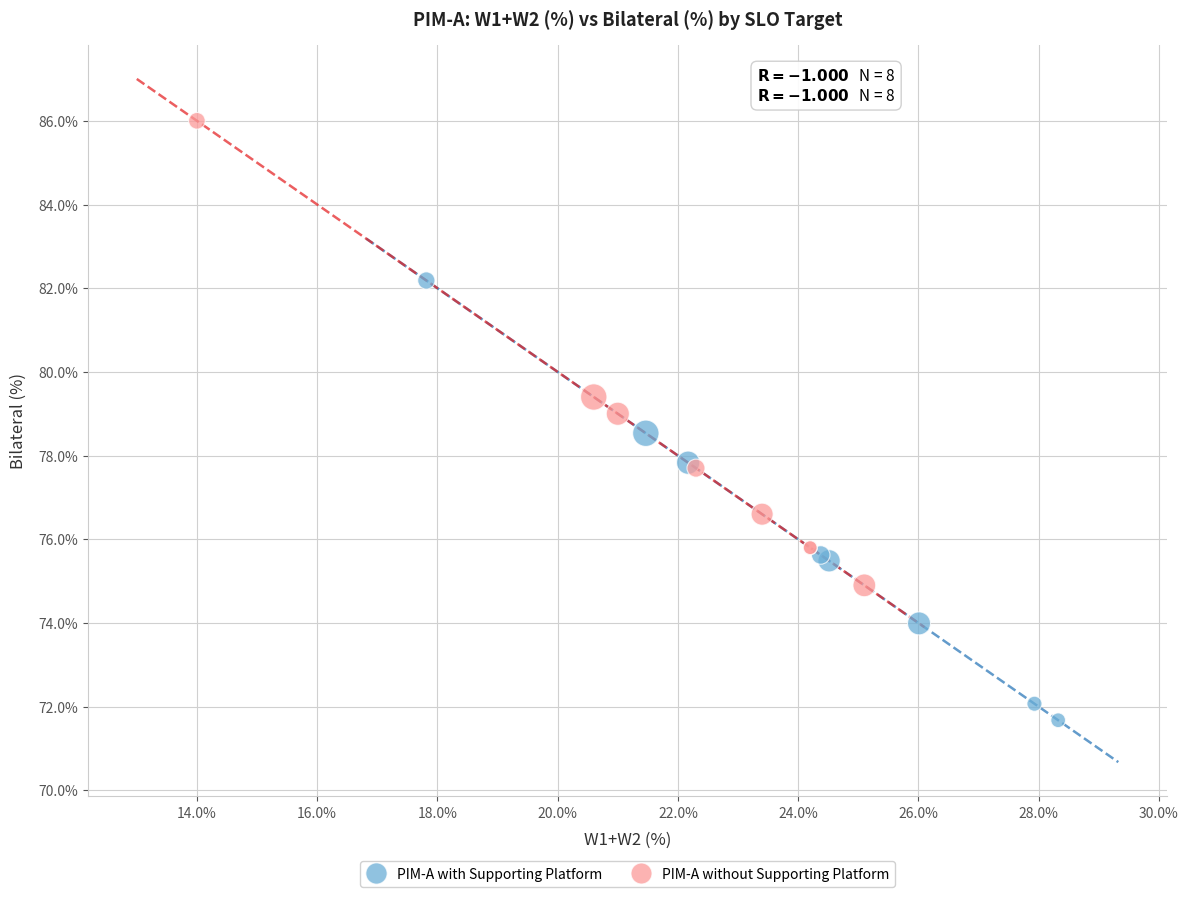

Which series contains the highest Y value?

PIM-A without Supporting Platform